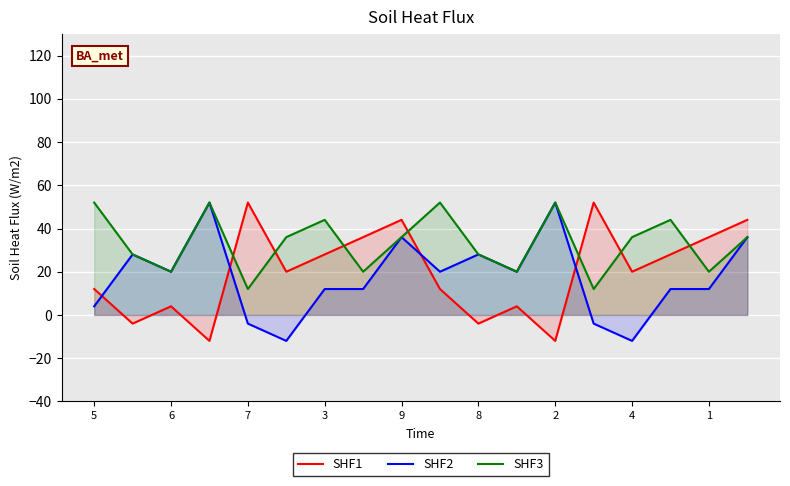

What is the difference between the SHF2 values at 1 and 4?

24